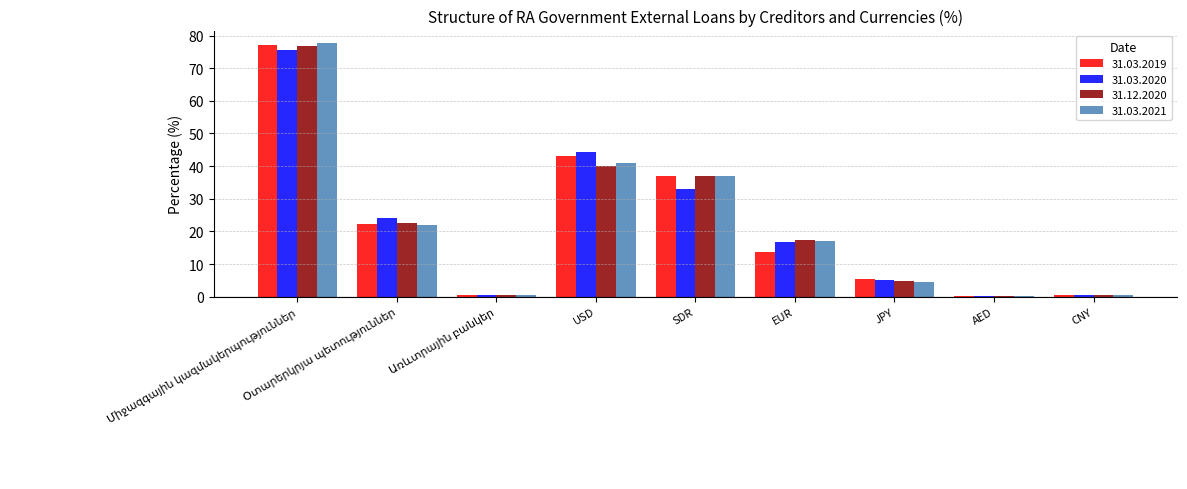

How many groups of bars are there?

9